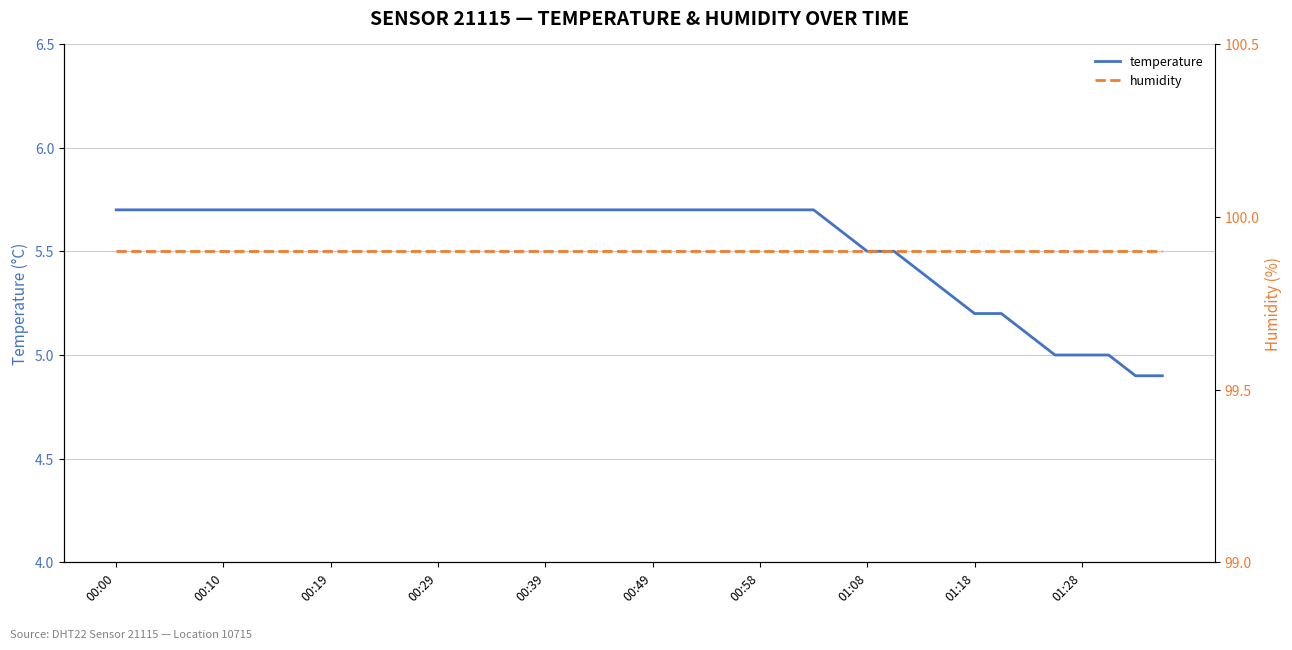

The temperature series shows 9.6 at 00:39. True or false?

False